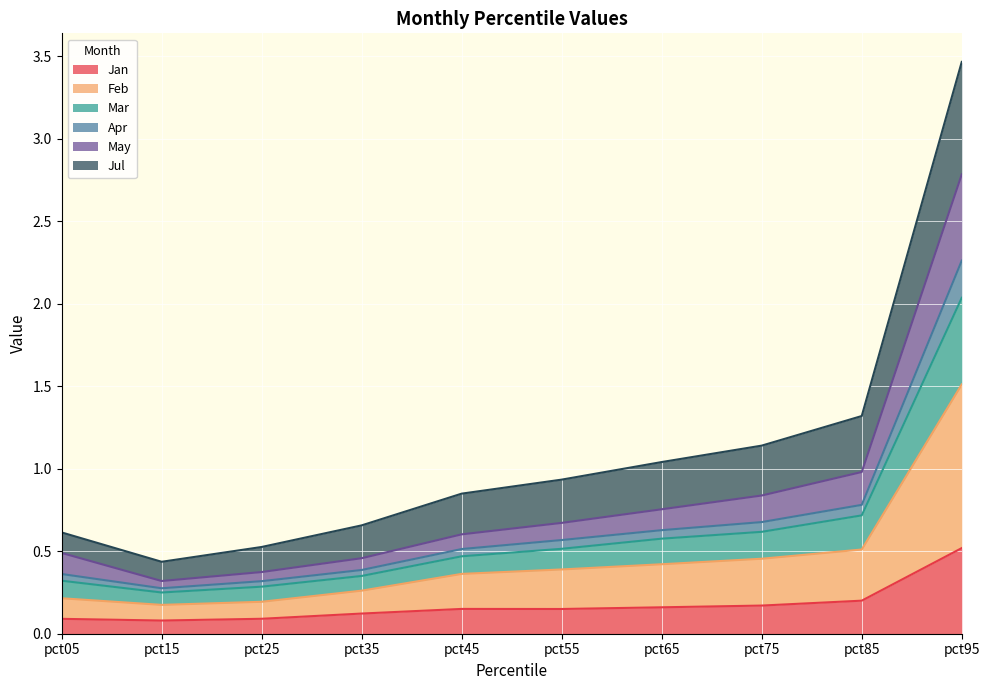

How many lines are shown in the chart?

6